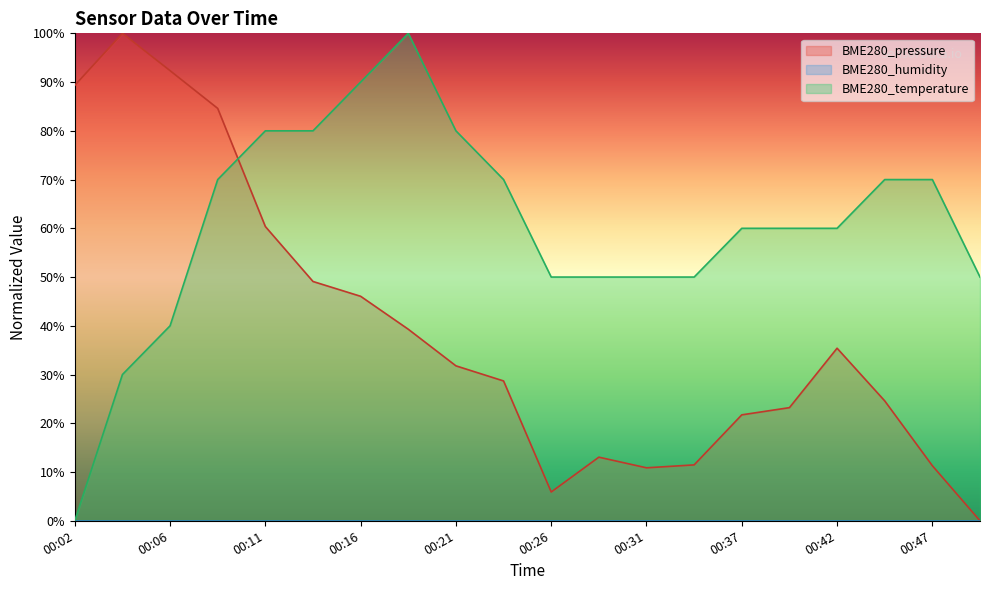

What is the greatest value displayed?

100.0